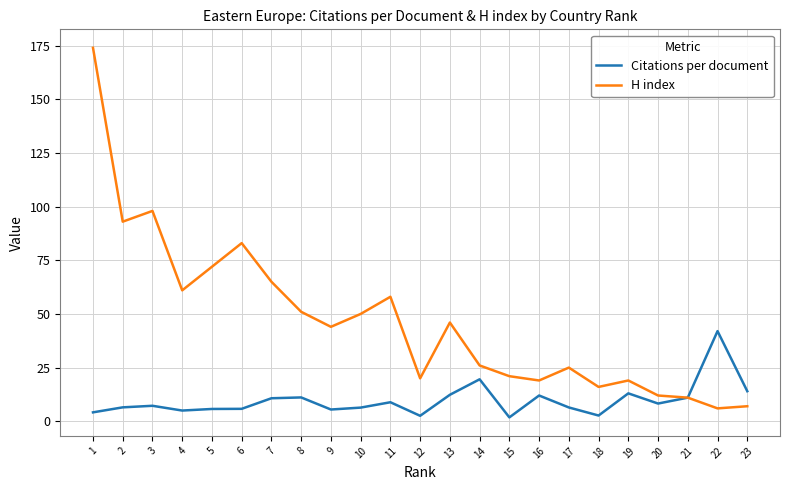

Rank the series by their maximum value, from lowest to highest.

Citations per document, H index